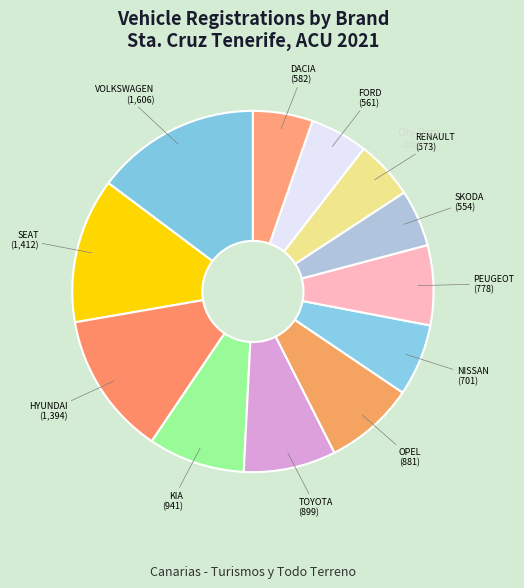

Does FORD account for over 50% of the chart?

No